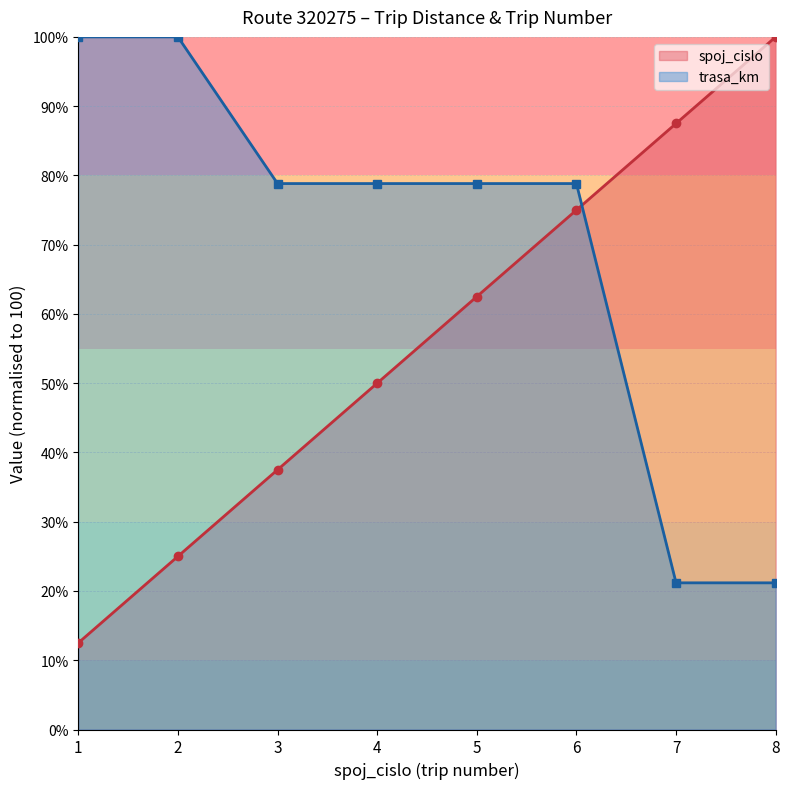

Reading left to right, extract all data points from this chart.

spoj_cislo: 1=12.5	2=25.0	3=37.5	4=50.0	5=62.5	6=75.0	7=87.5	8=100.0
trasa_km: 1=100.0	2=100.0	3=78.8	4=78.8	5=78.8	6=78.8	7=21.2	8=21.2